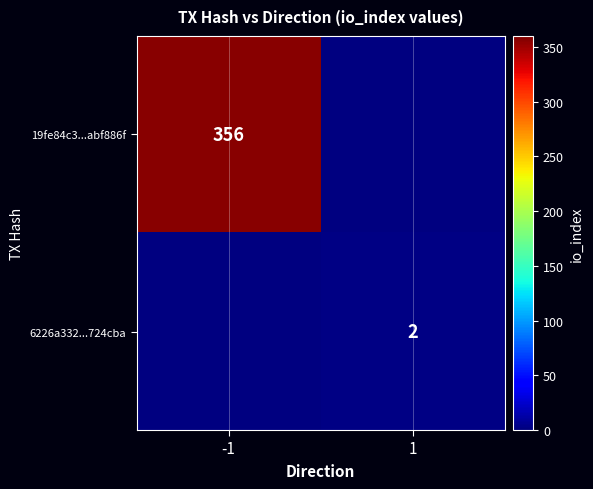

What is the greatest value displayed?

356.0